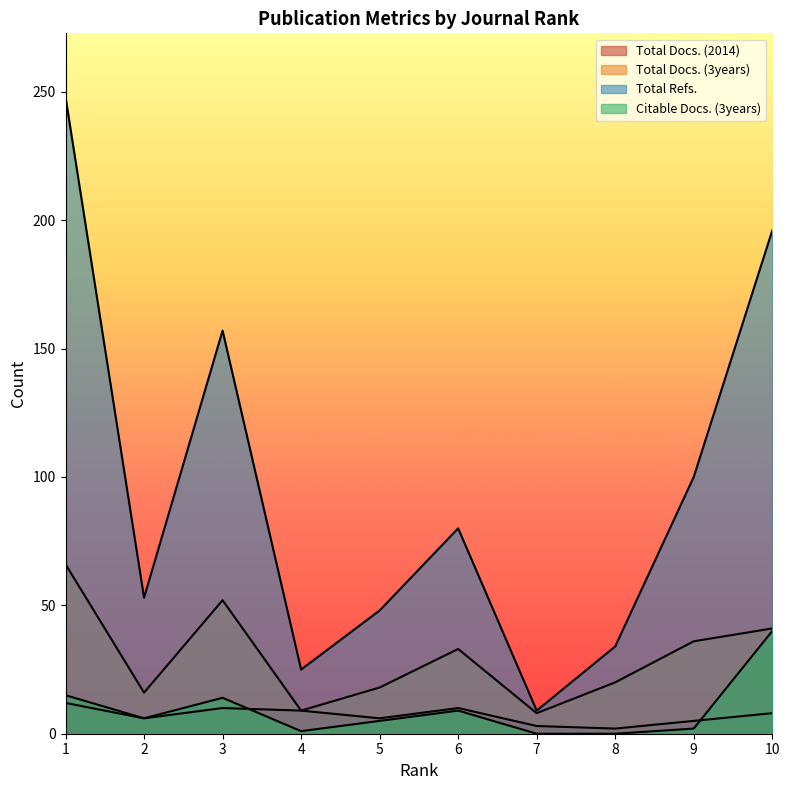

Is it true that Total Docs. (2014) equals 3 at 7?

True